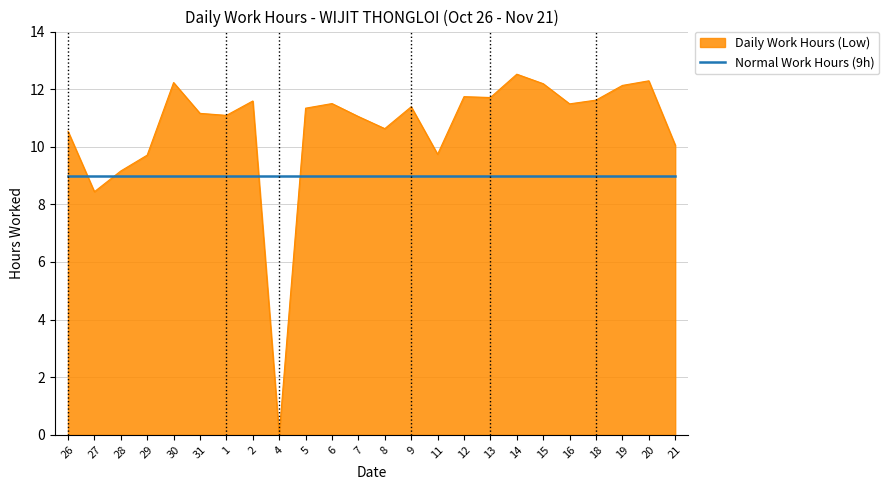

Which series has the largest range (max minus min)?

Daily Work Hours (Low)